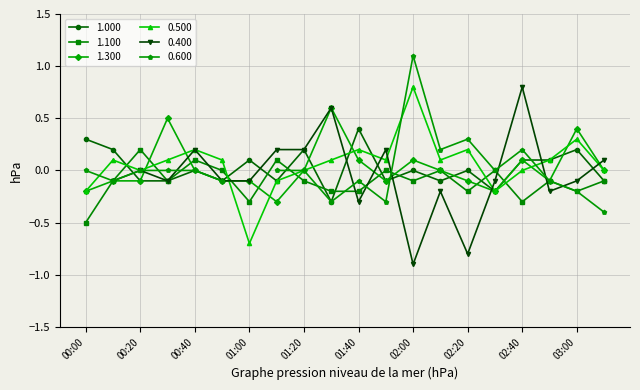

True or false: 1.100 has a value of -0.1 at 00:10.

True